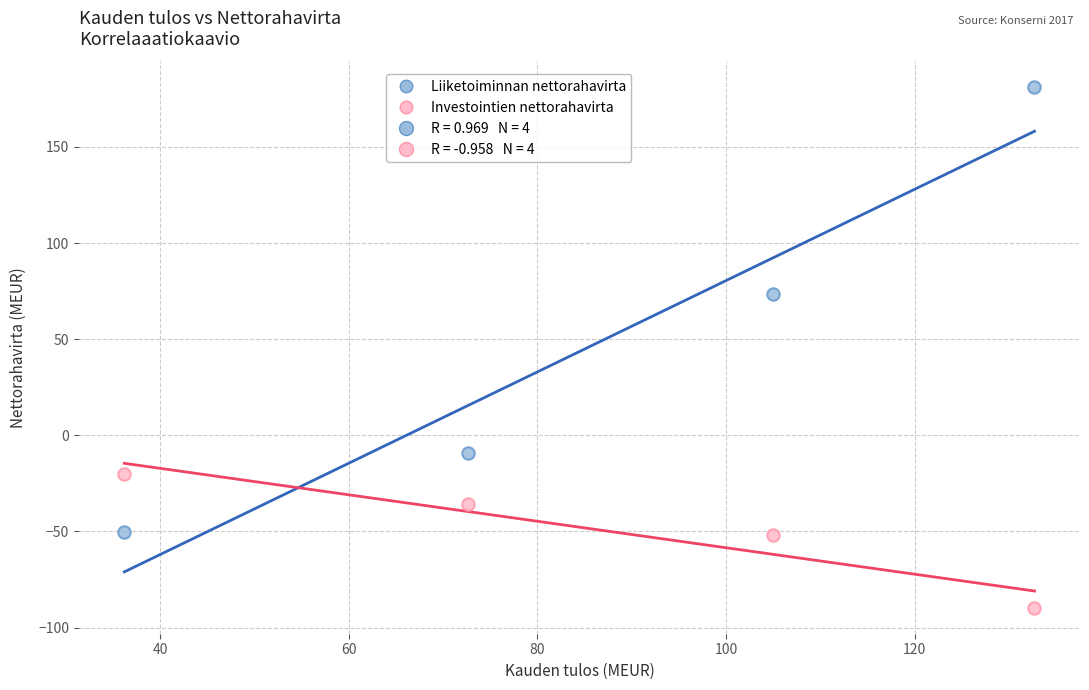

Which series reaches the maximum Y coordinate?

Liiketoiminnan nettorahavirta